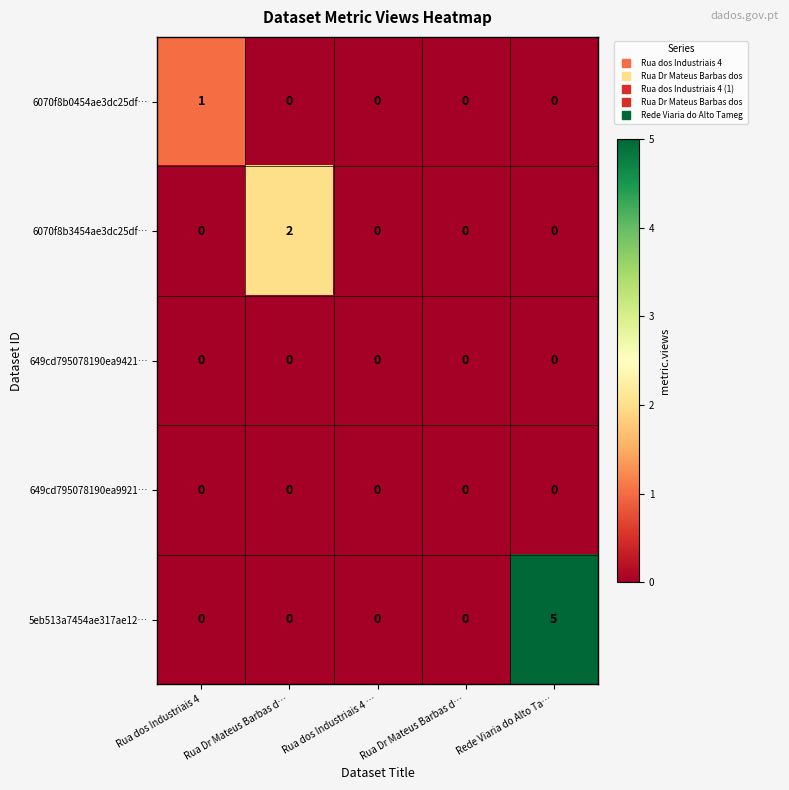

What is the total value across all series at Rua dos Industriais 4?

1